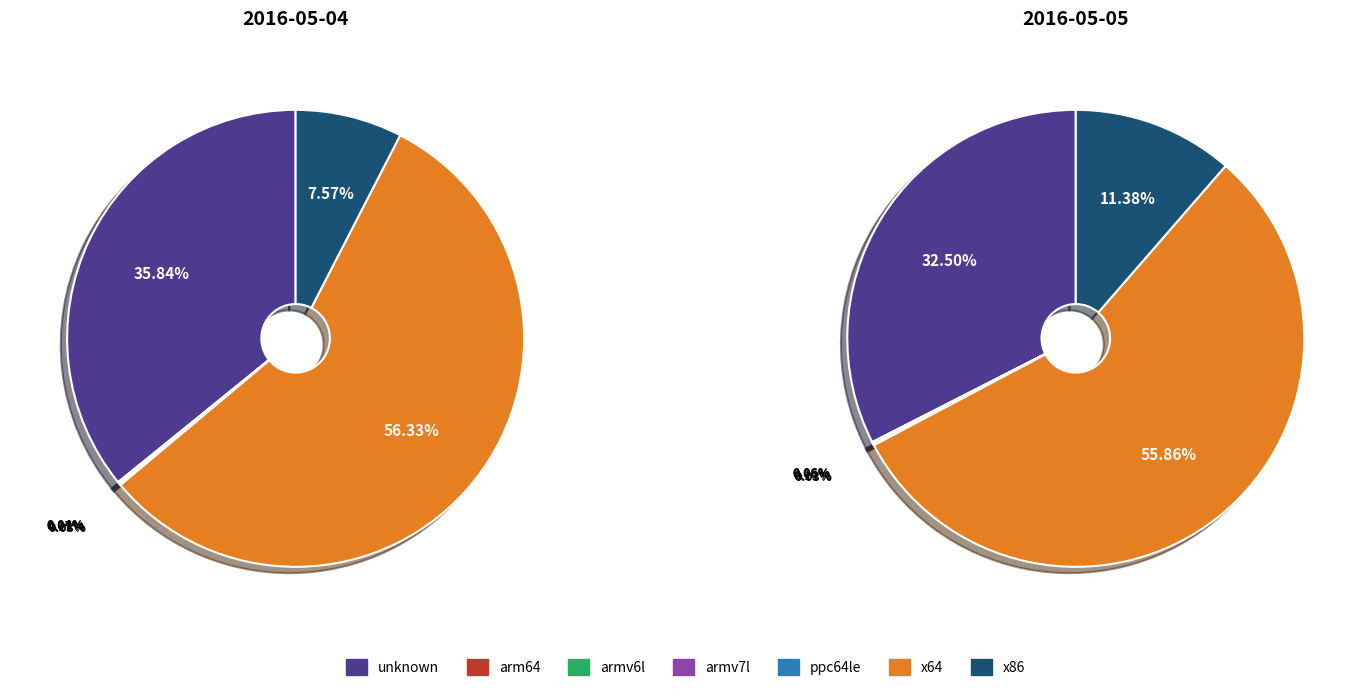

Which category has the biggest portion of the pie?

x64